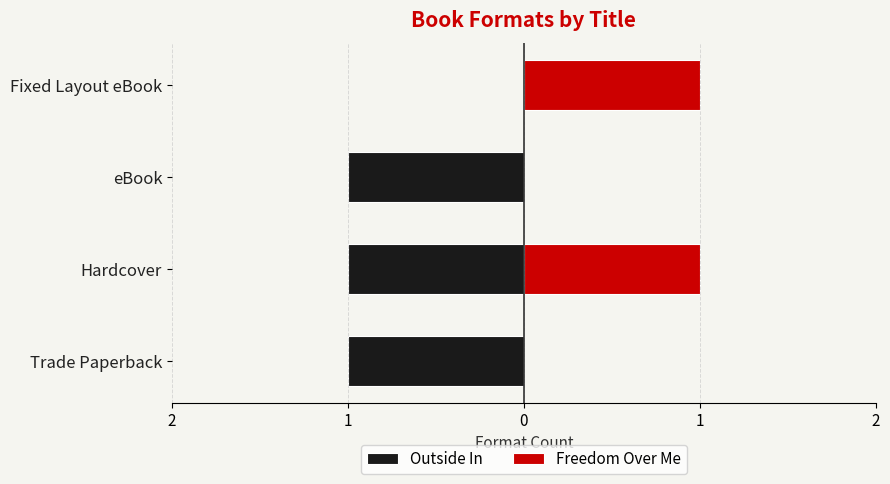

Is the value of Outside In at Trade Paperback greater than the value of Freedom Over Me at Hardcover?

No